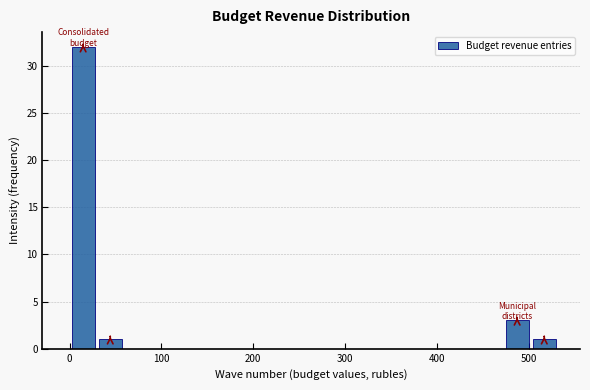

Around what value on the x-axis is the tallest bar? Give the approximate position of its centre, as read against the axis.

10